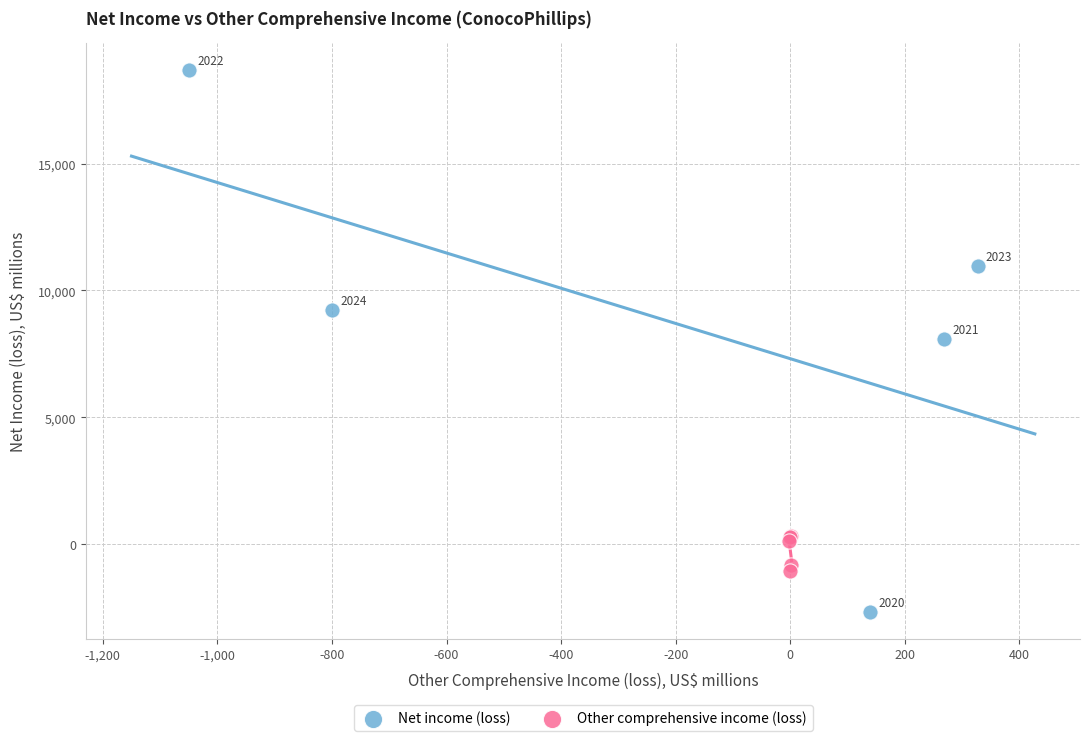

Which series reaches the minimum Y coordinate?

Net income (loss)